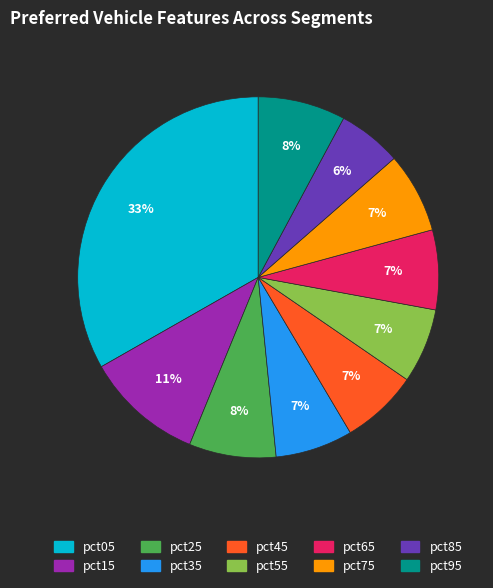

Which has a higher value, pct35 or pct25?

pct25